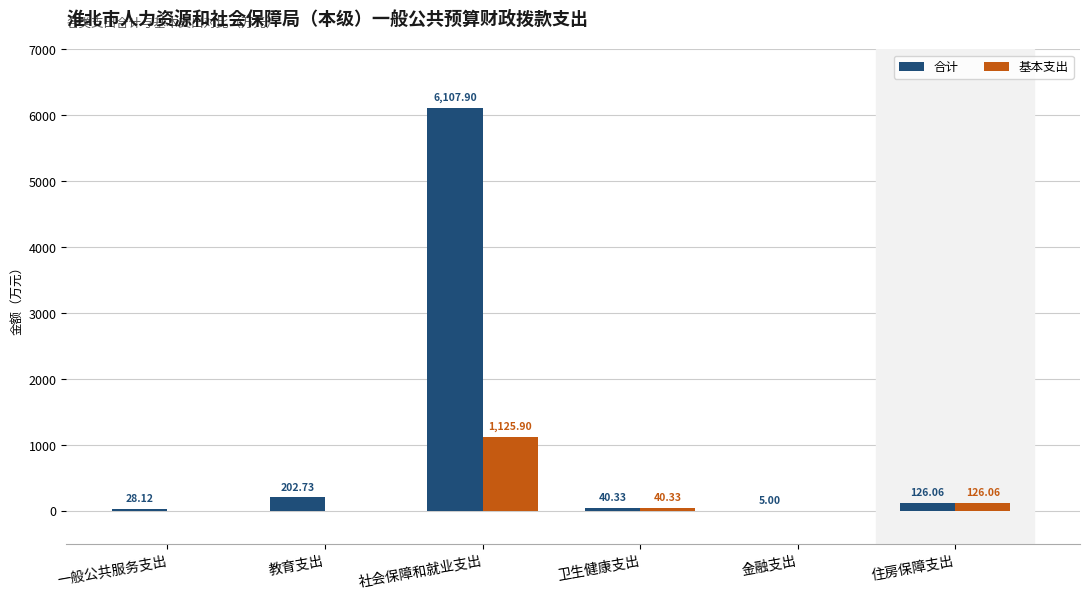

Which category has the highest value across all series?

社会保障和就业支出